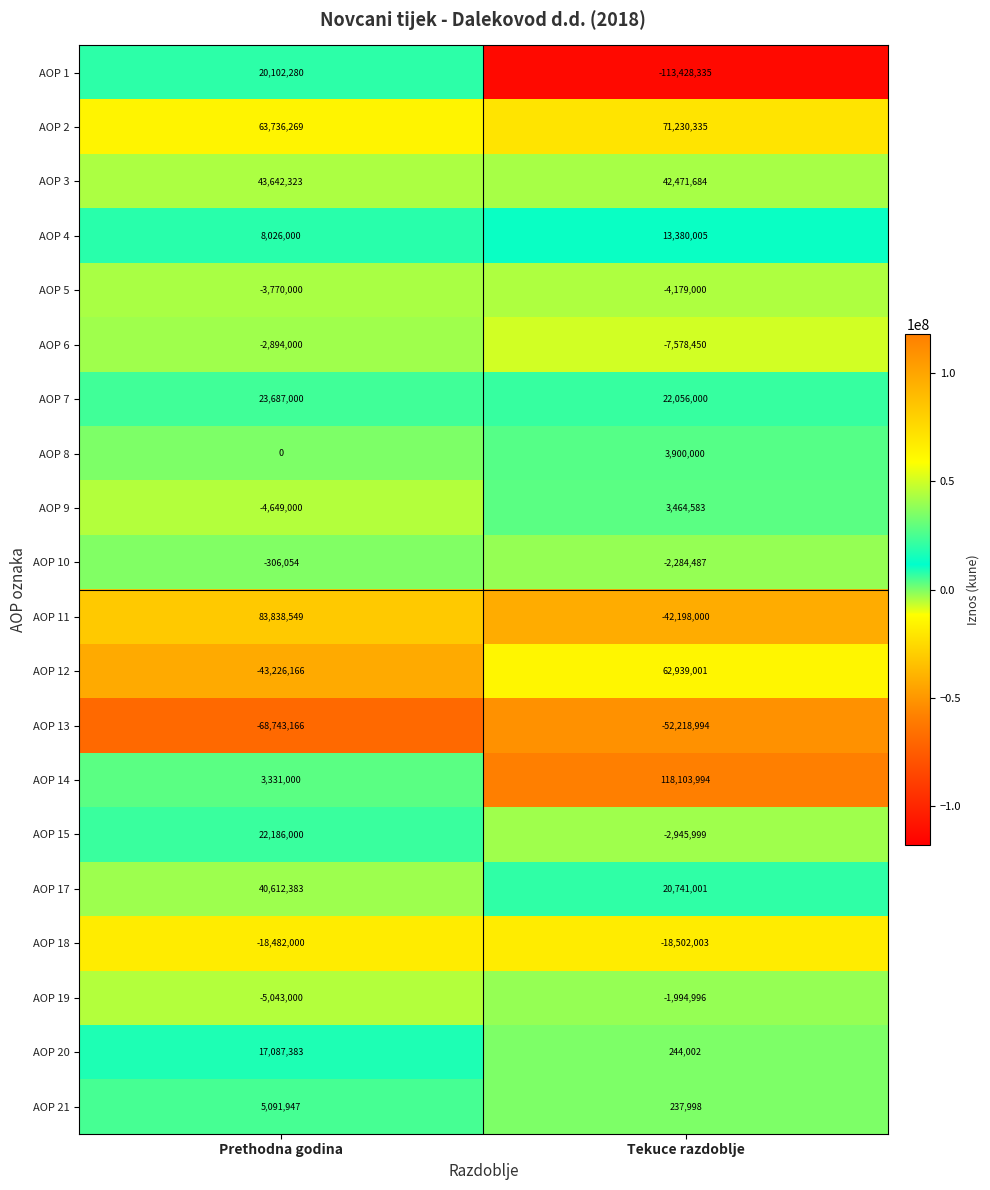

List the series in order of their peak value, lowest first.

AOP 13, AOP 18, AOP 5, AOP 6, AOP 19, AOP 10, AOP 9, AOP 8, AOP 21, AOP 4, AOP 20, AOP 1, AOP 15, AOP 7, AOP 17, AOP 3, AOP 12, AOP 2, AOP 11, AOP 14